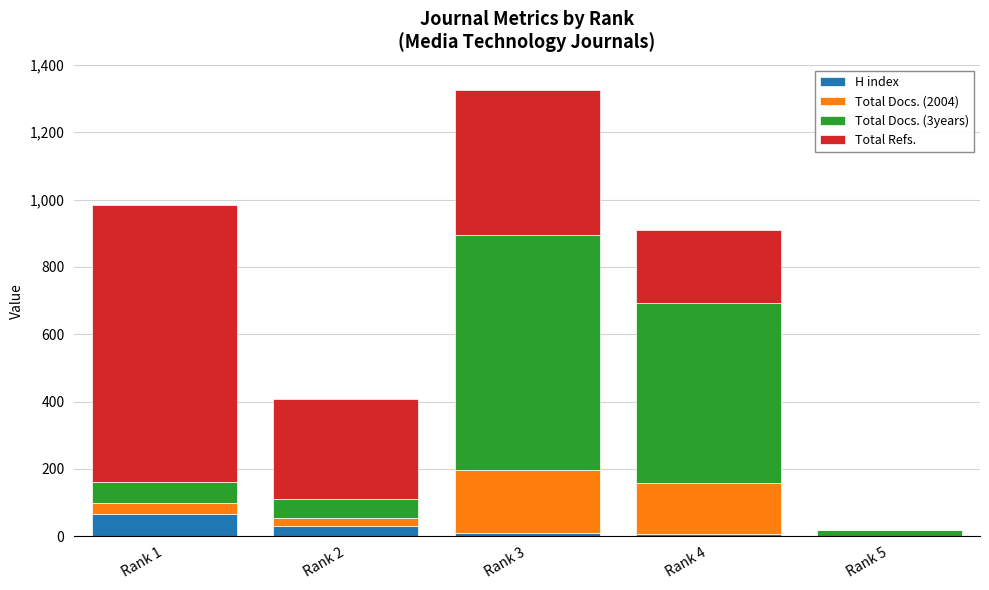

At which category is the sum across all series the highest?

Rank 3